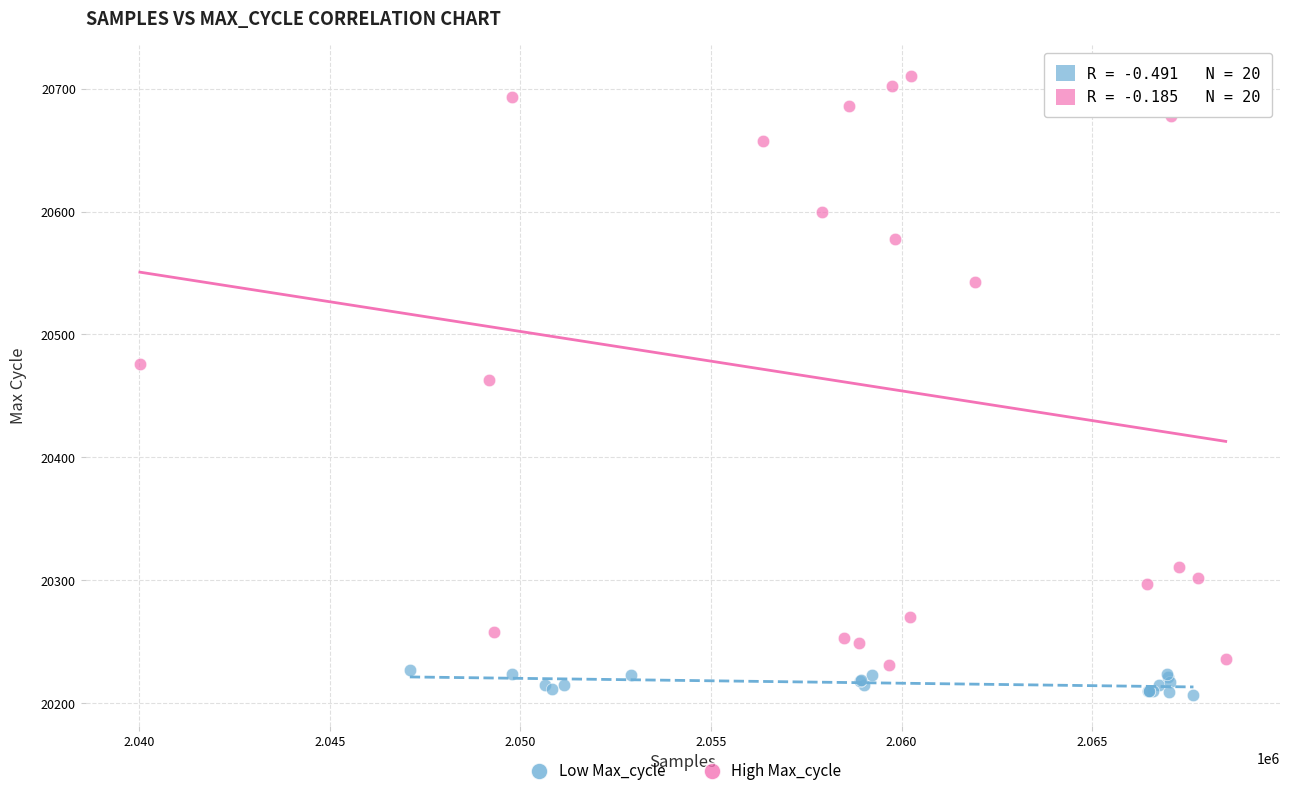

Which series reaches the minimum Y coordinate?

Low Max_cycle